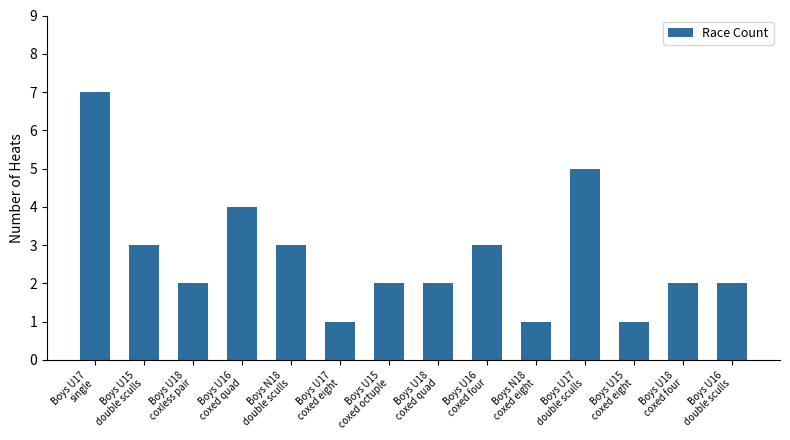

Reading right to left, what are all the values shown in this chart?

Boys U16
double sculls=2	Boys U18
coxed four=2	Boys U15
coxed eight=1	Boys U17
double sculls=5	Boys N18
coxed eight=1	Boys U16
coxed four=3	Boys U18
coxed quad=2	Boys U15
coxed octuple=2	Boys U17
coxed eight=1	Boys N18
double sculls=3	Boys U16
coxed quad=4	Boys U18
coxless pair=2	Boys U15
double sculls=3	Boys U17
single=7